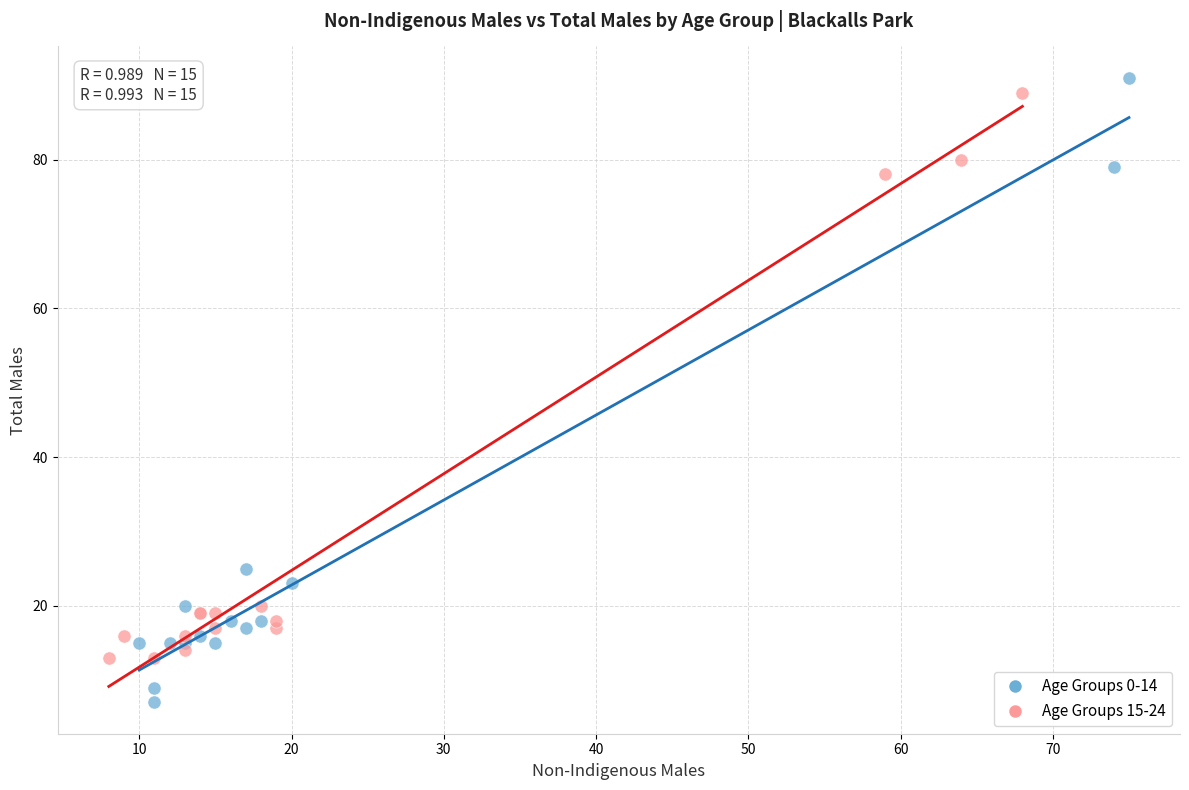

Which series reaches the minimum Y coordinate?

Age Groups 0-14